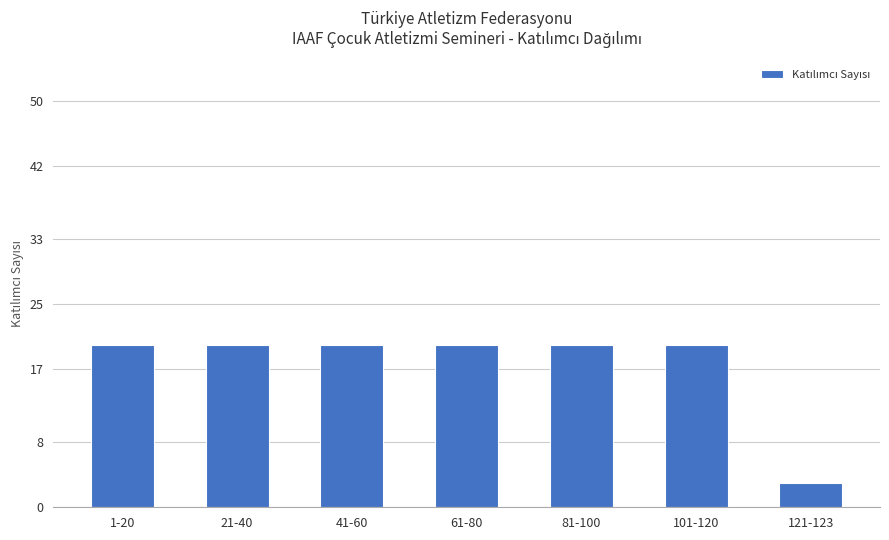

What is the maximum value shown in the chart?

20